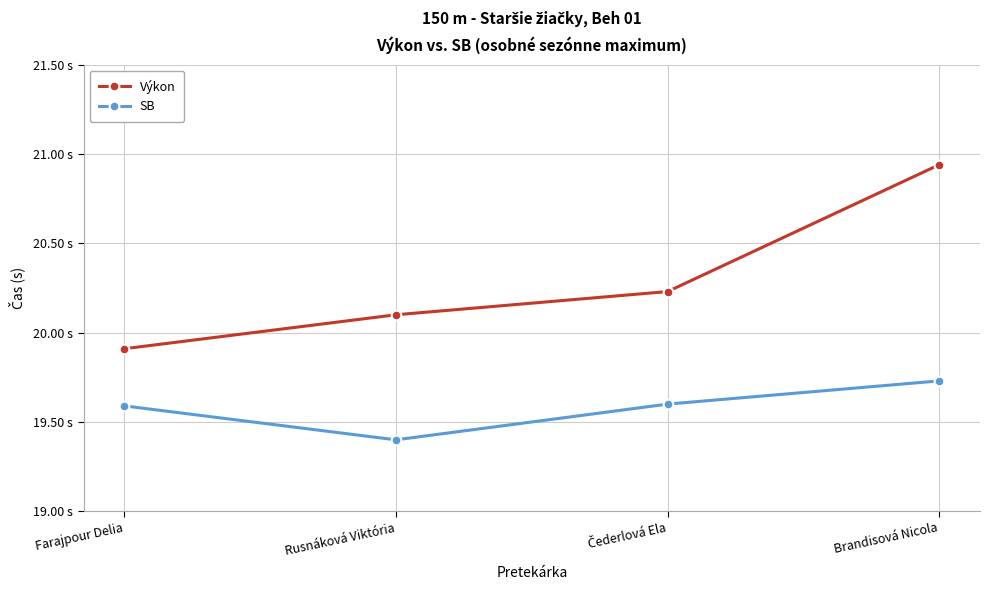

Which series has the largest total across all categories?

Výkon